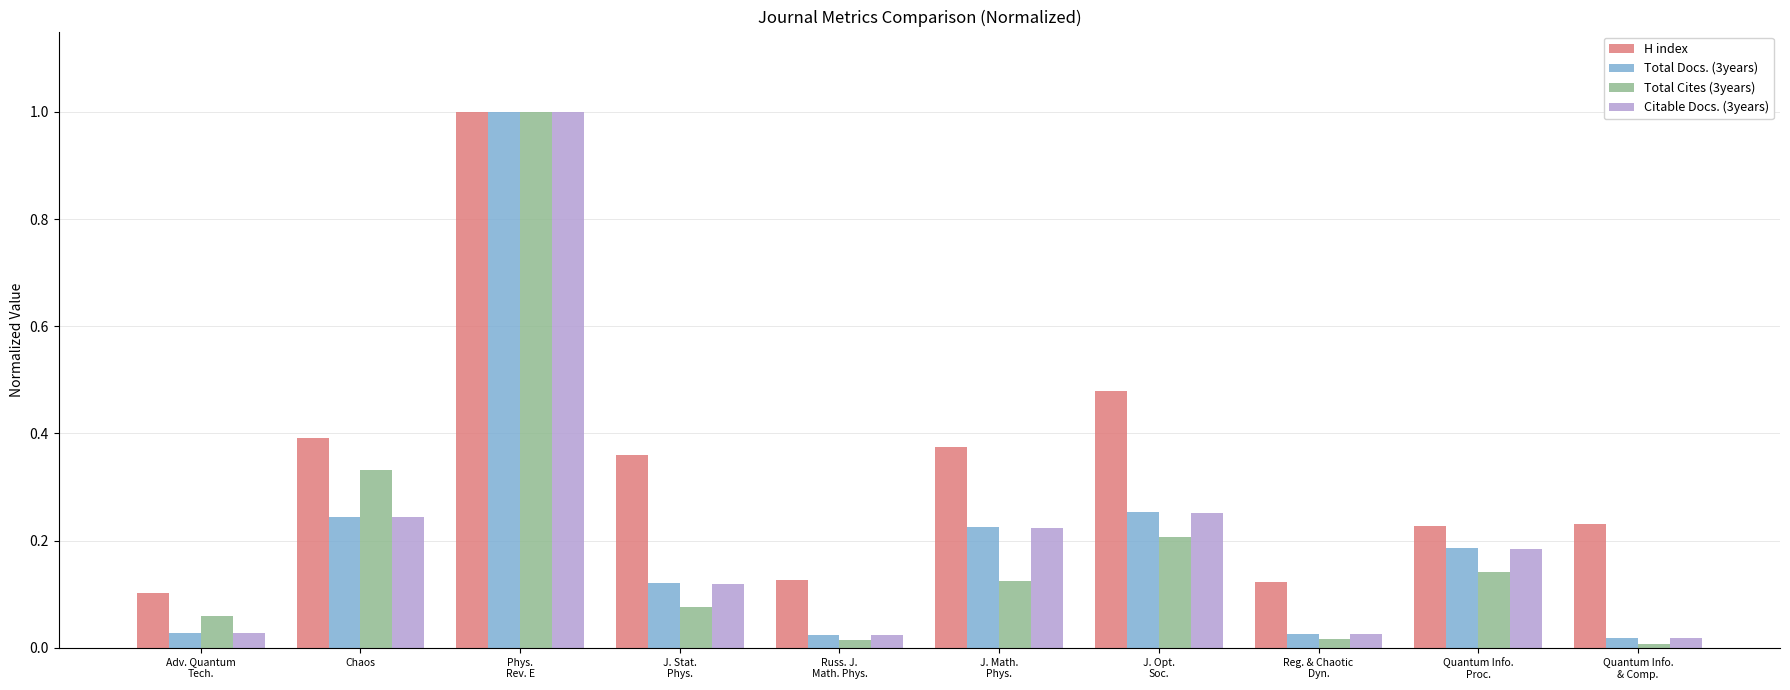

What is the total value across all series at Chaos?

1.2